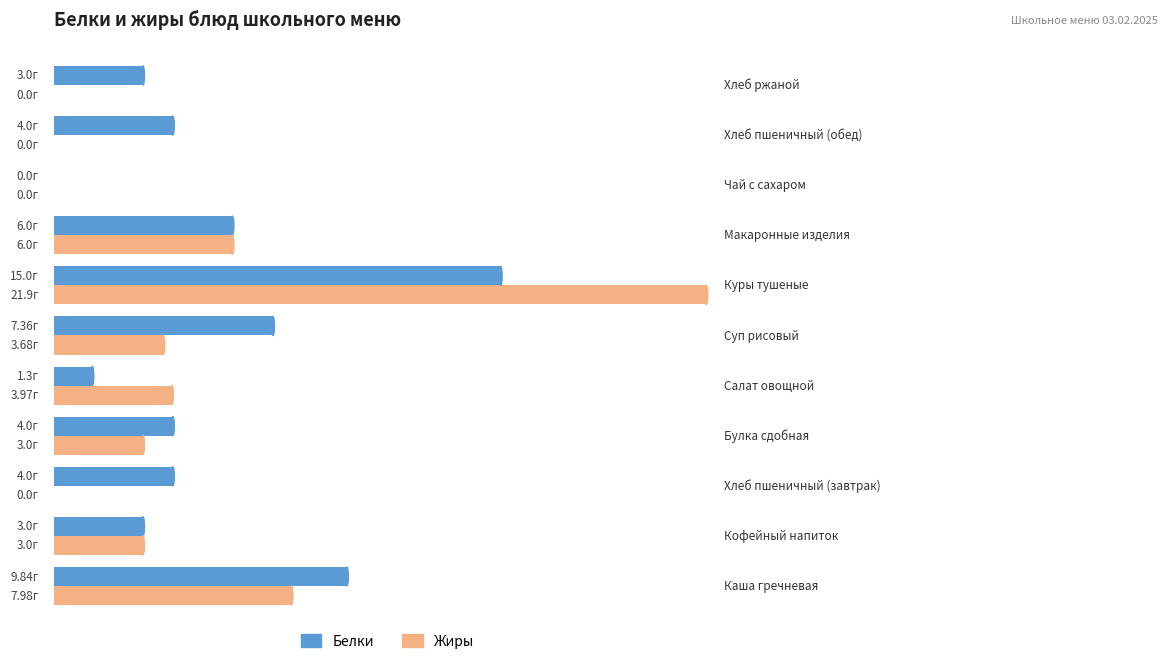

What are all the series names shown in the legend?

Белки, Жиры